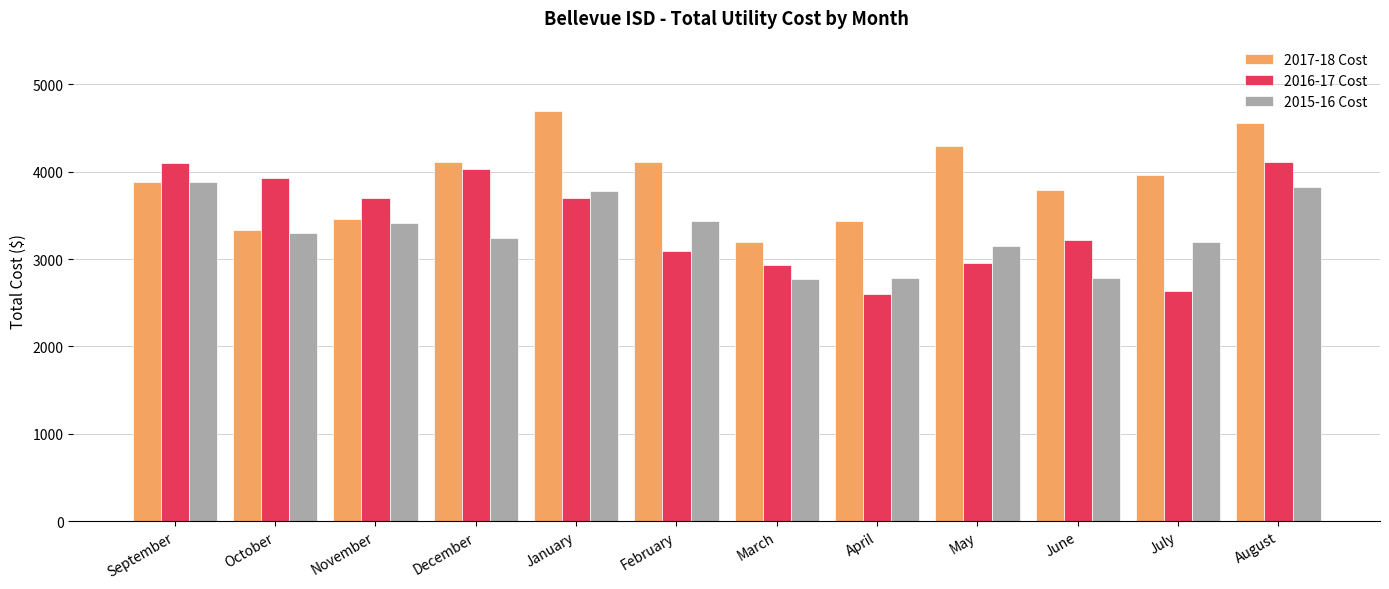

What is the label of the 3rd bar from the right?

June